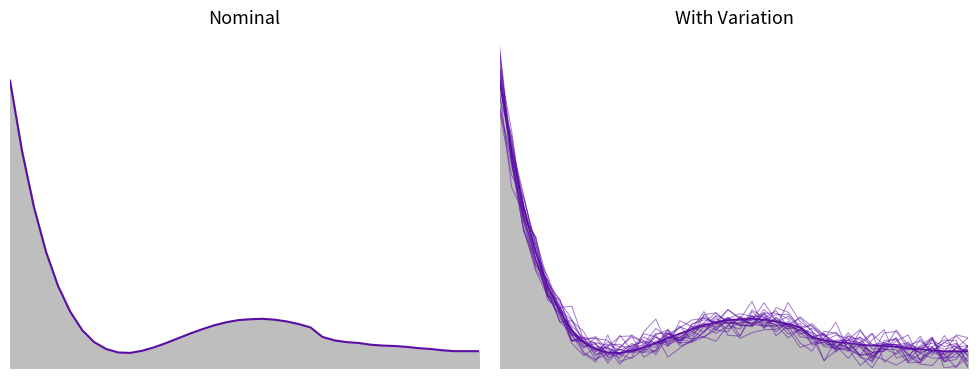

How many categories are shown in the chart?

40